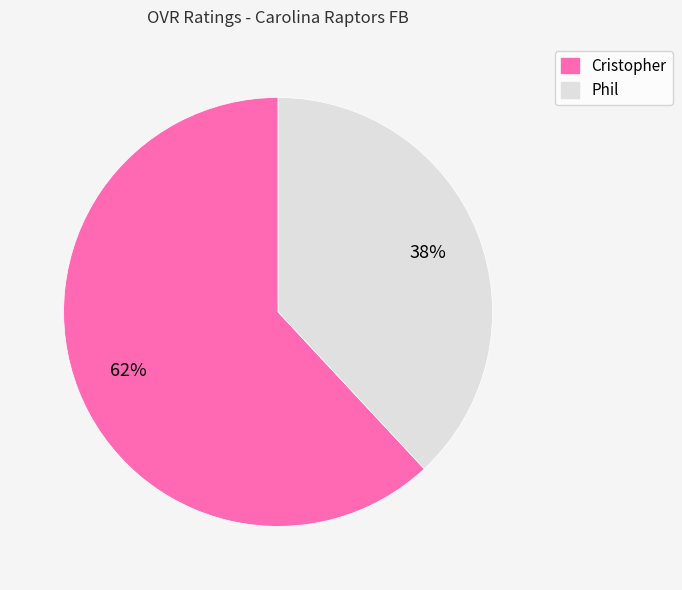

True or false: Cristopher accounts for 62% of the total.

True